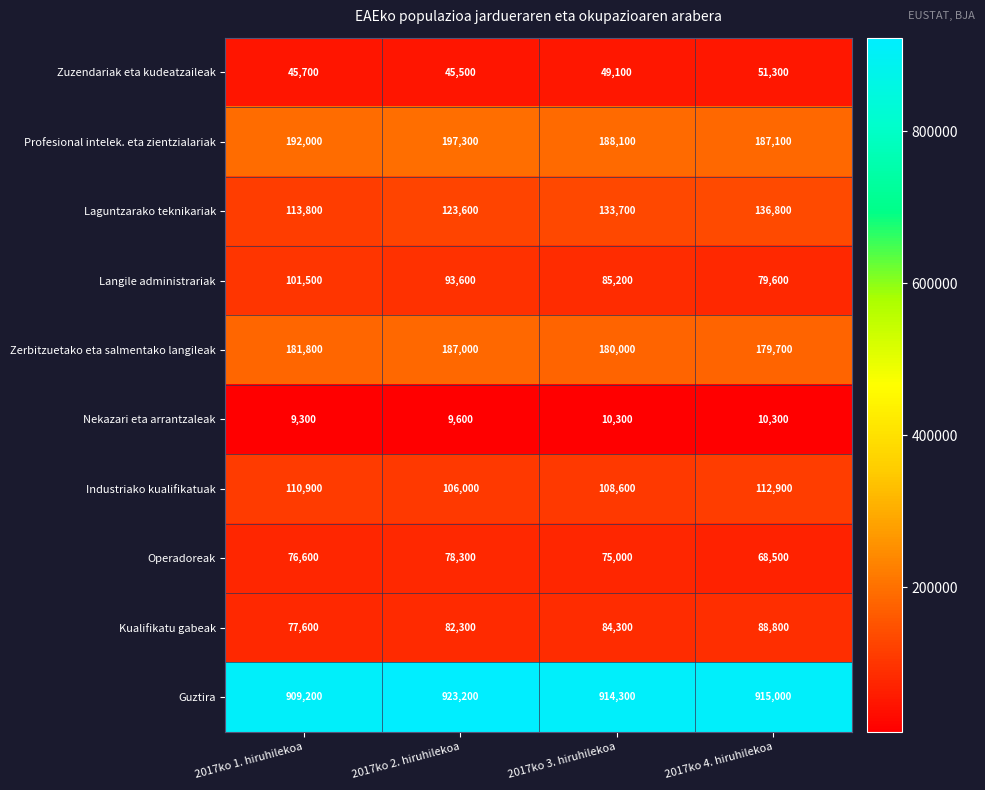

Which category has the highest value across all series?

2017ko 2. hiruhilekoa